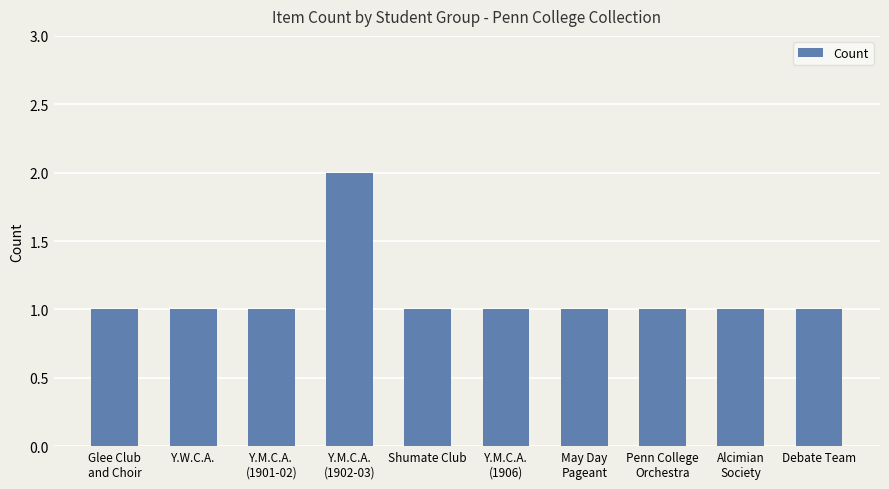

Approximately how many times larger is the value at Y.M.C.A.
(1906) compared to Y.M.C.A.
(1901-02)?

1.0